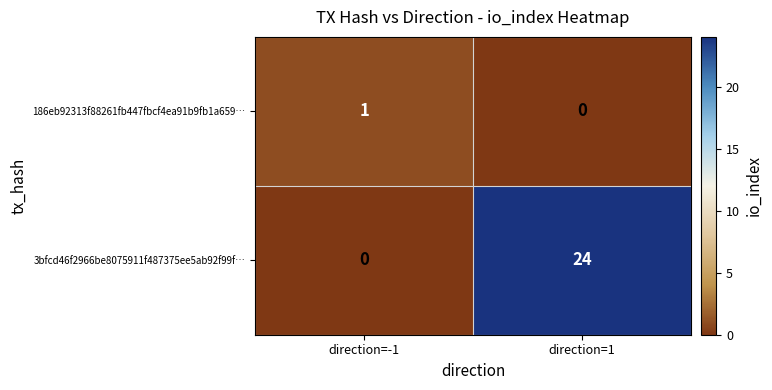

What is the sum of the 3bfcd46f2966be8075911f487375ee5ab92f99f… values at direction=-1 and direction=1?

24